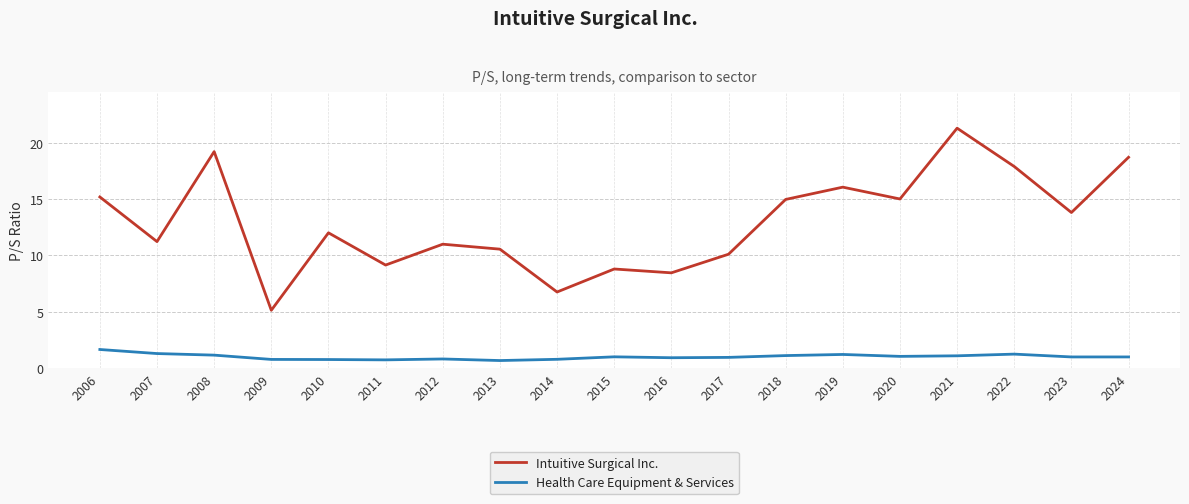

Is it true that Health Care Equipment & Services equals 1.1 at 2018?

True